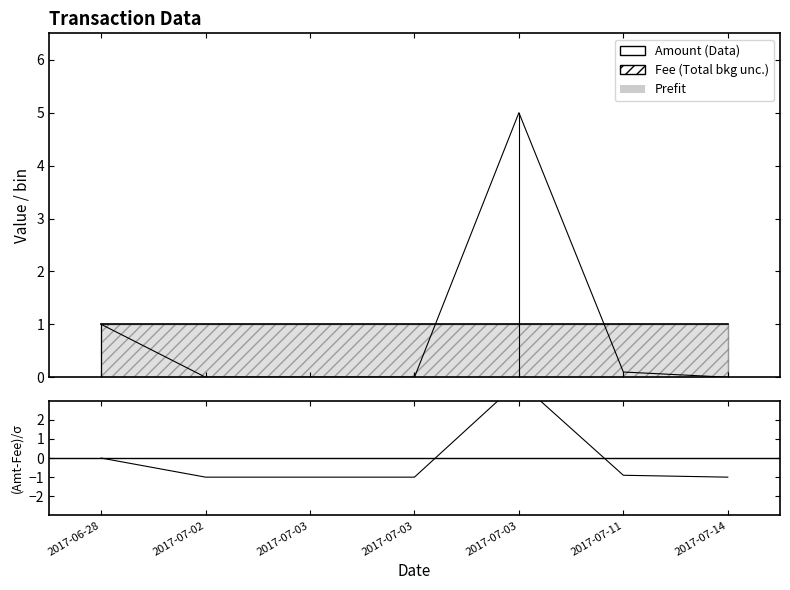

What is the minimum value shown in the chart?

-1.0